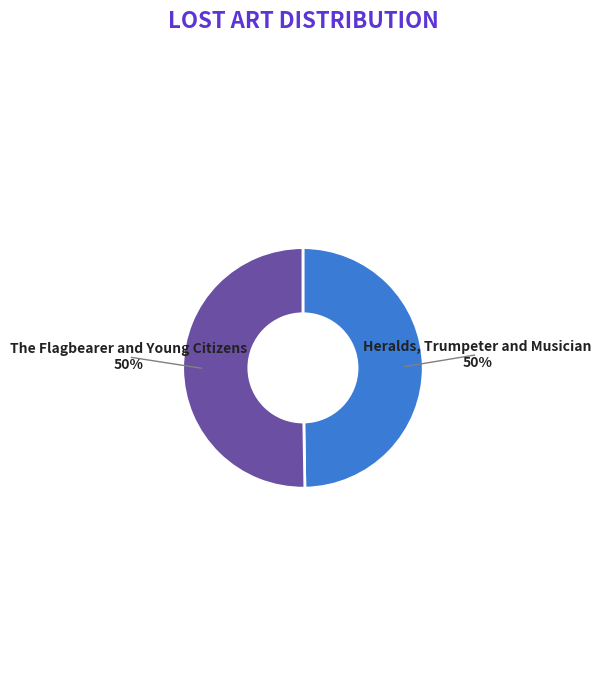

To the nearest percent, what is the average slice percentage?

50%